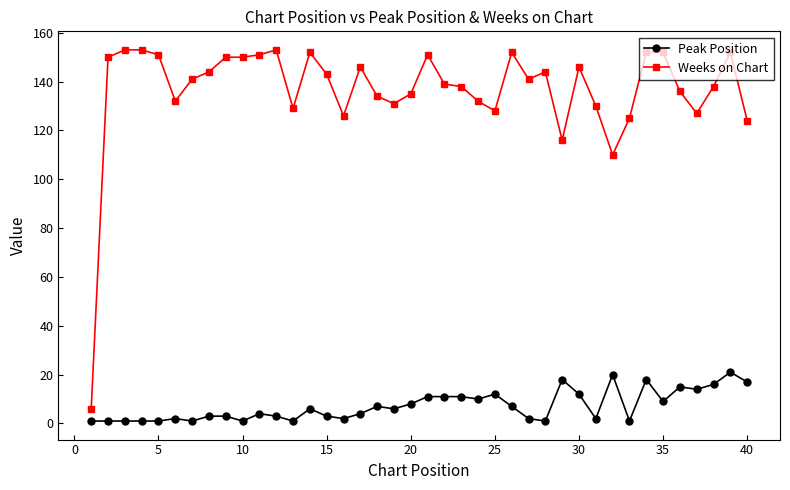

Does the chart display data point markers on the line(s)?

Yes